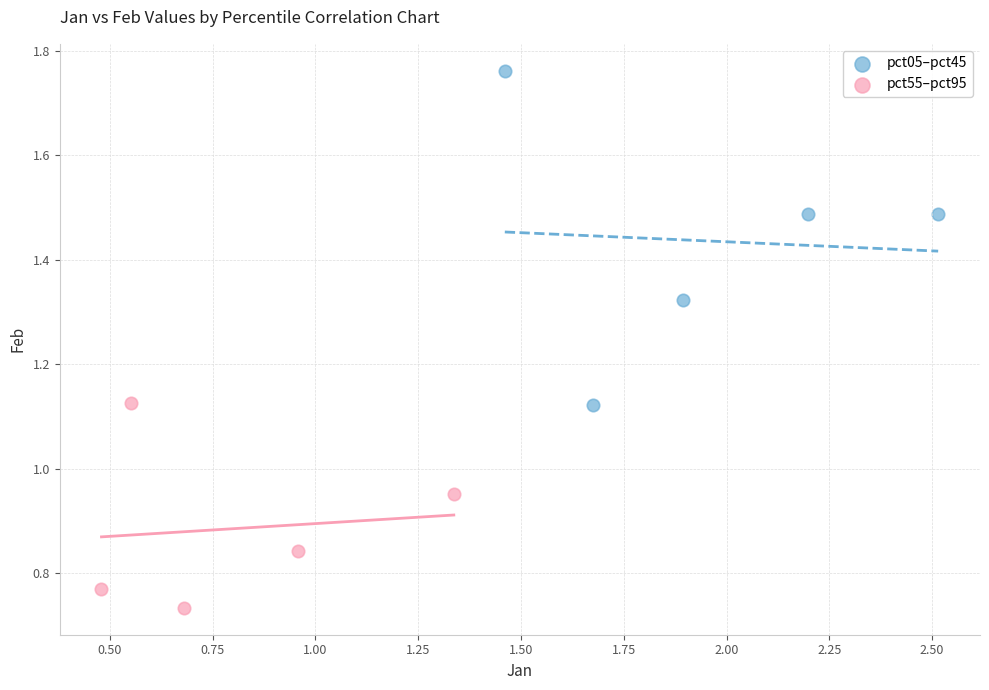

What are all the series names shown in the legend?

pct05–pct45, pct55–pct95